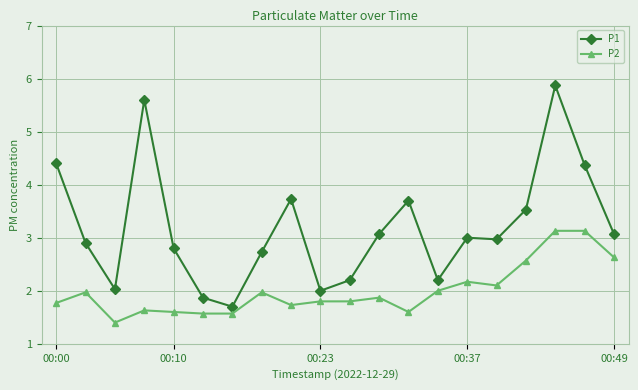

What is the greatest value displayed?

5.9